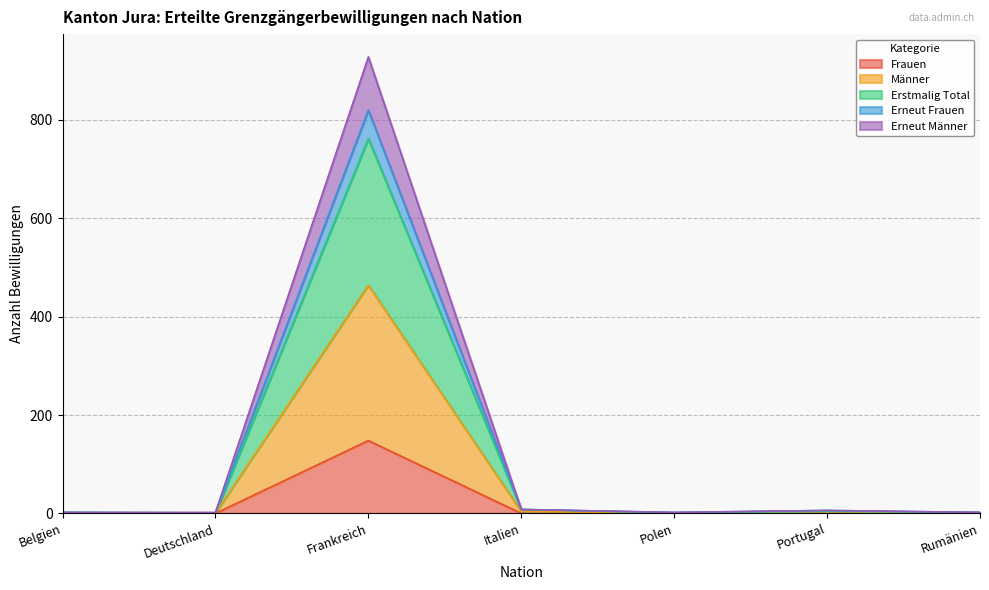

Which category has the highest value in the Frauen series?

Frankreich